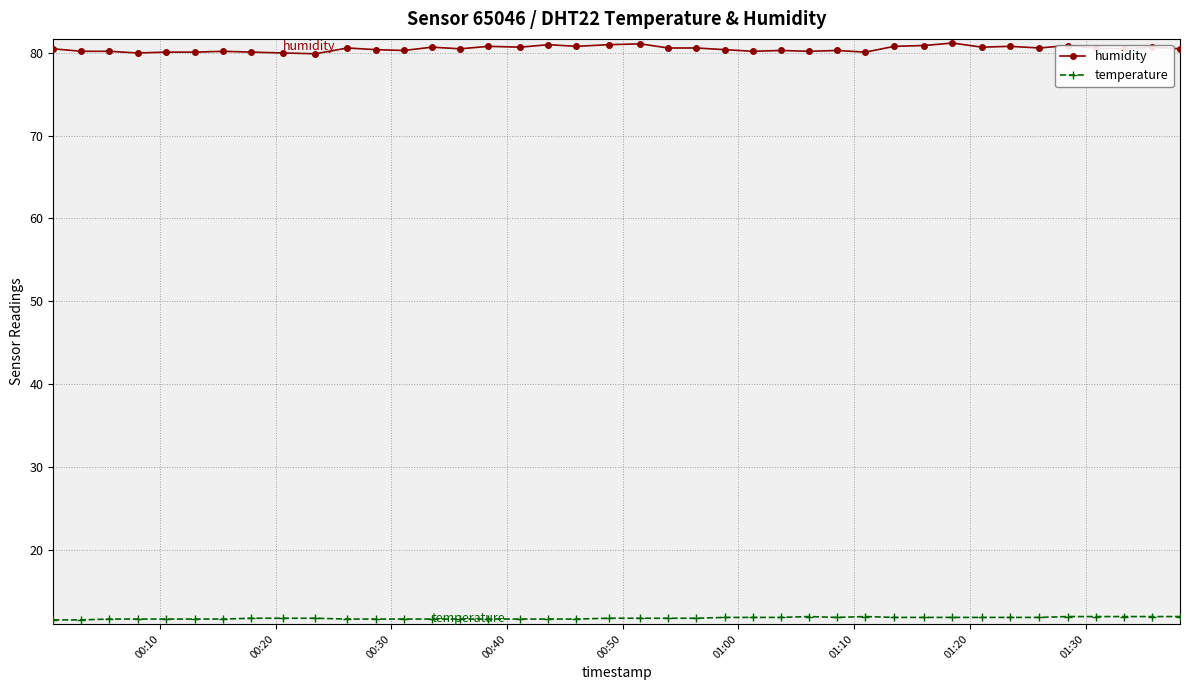

What is the value of the humidity point at the 30th from the left?

80.8